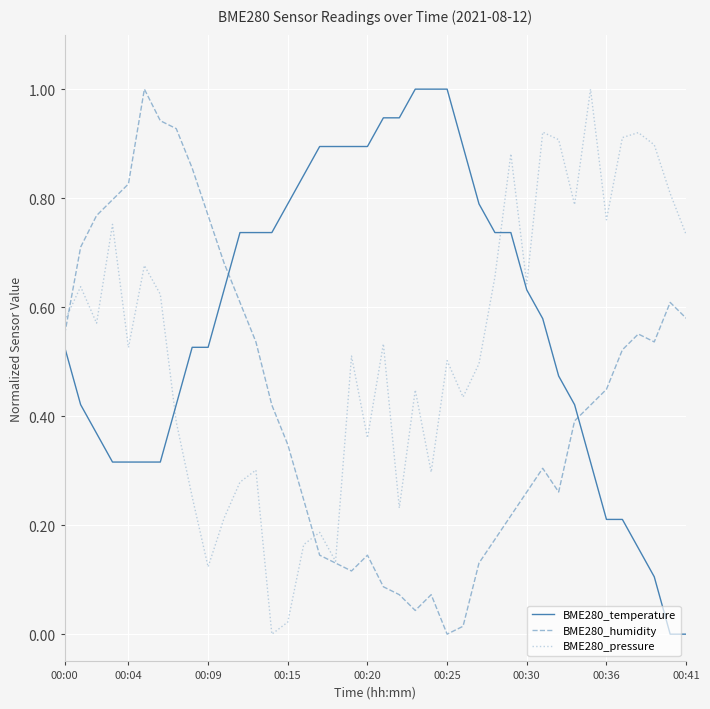

After their last crossing, which series has the higher values: BME280_temperature or BME280_humidity?

BME280_humidity